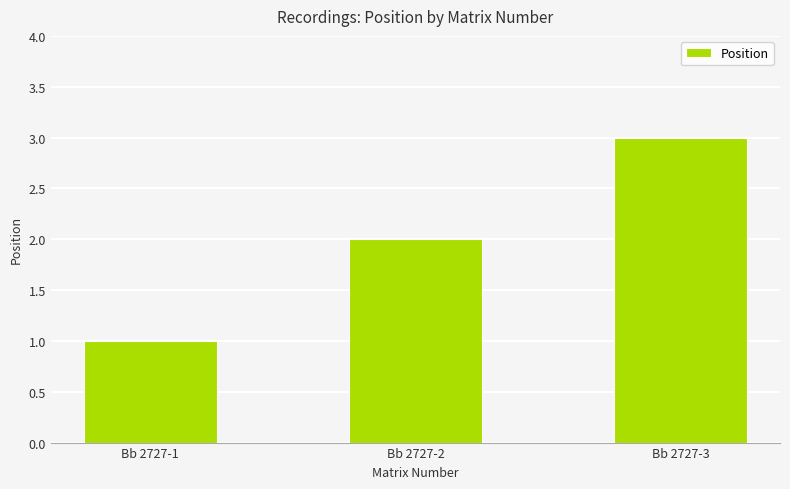

Rank the categories by value from lowest to highest.

Bb 2727-1, Bb 2727-2, Bb 2727-3